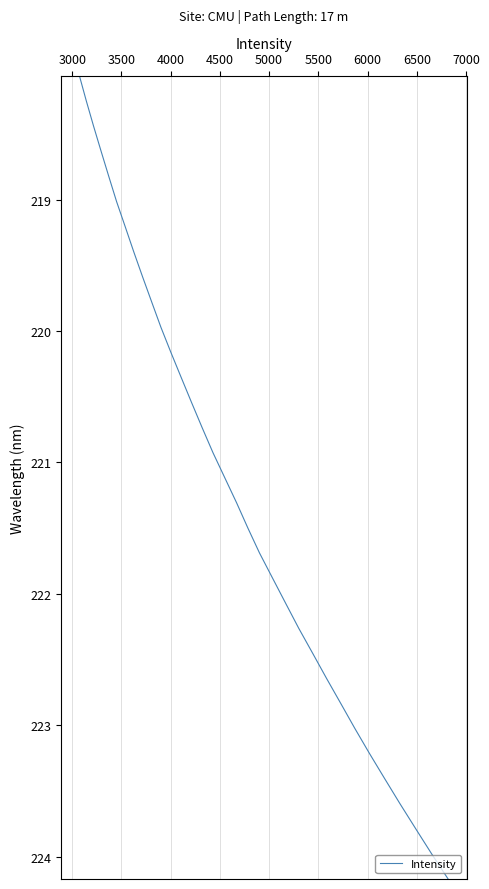

What is the average value?

221.1